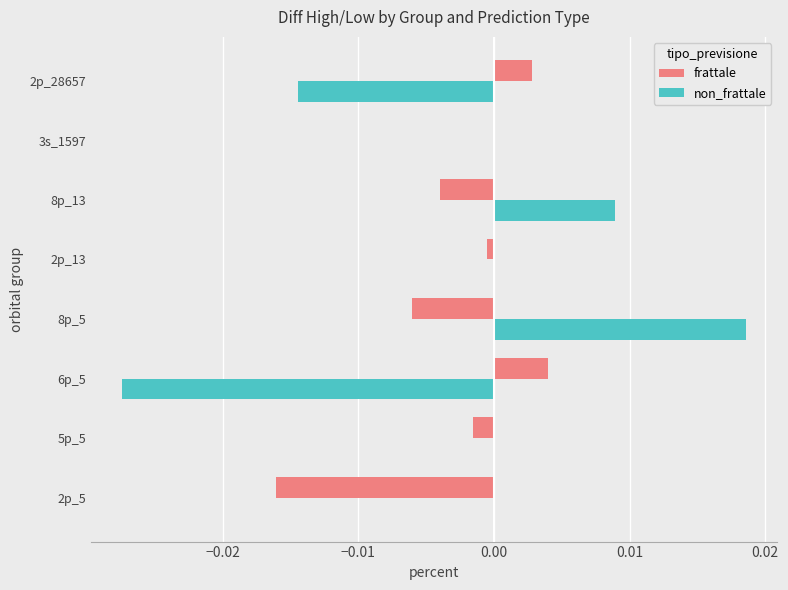

Which series has the largest range (max minus min)?

non_frattale